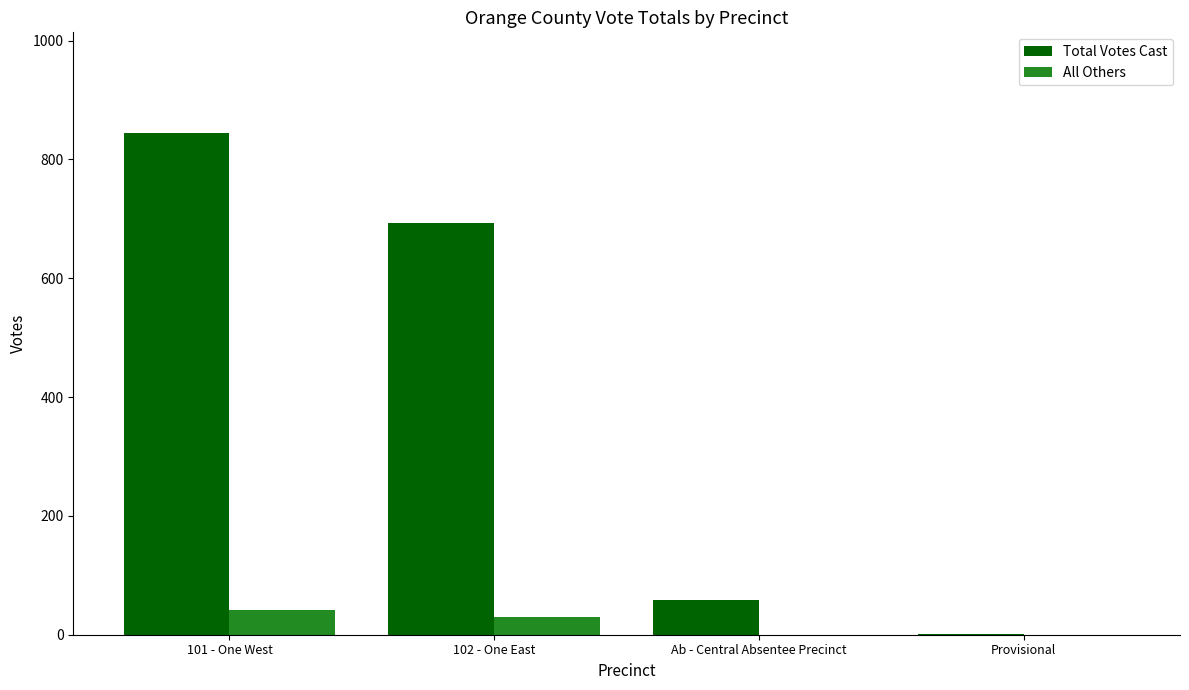

At which category does the chart reach its peak across all series?

101 - One West